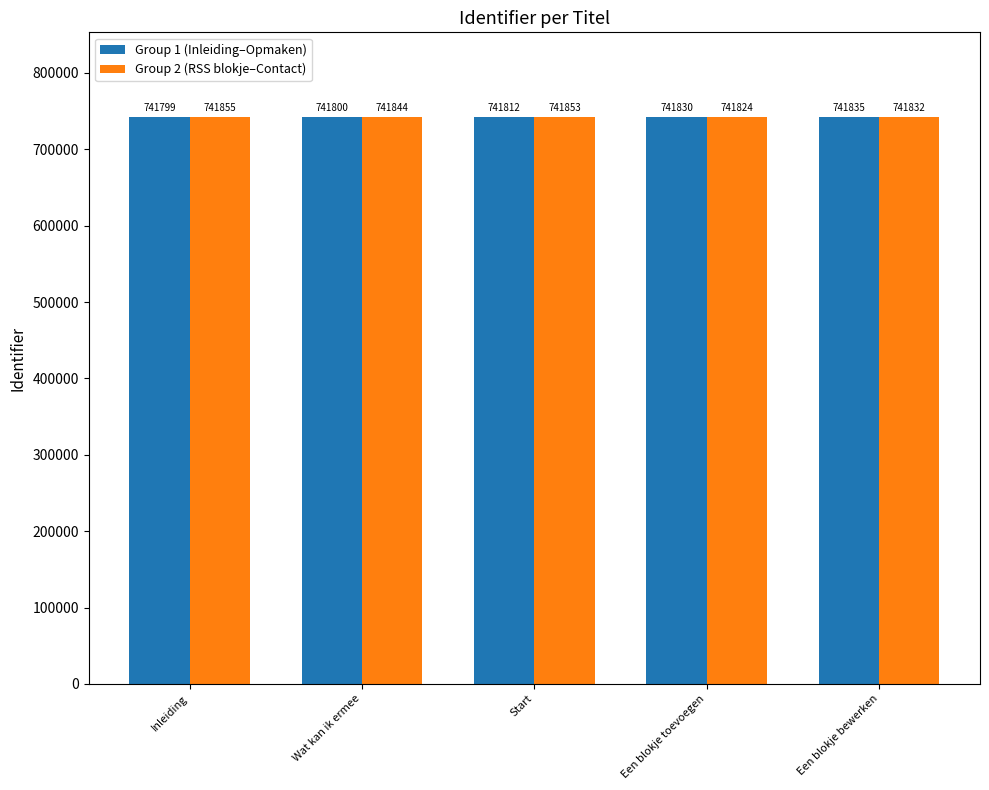

Rank the series at Een blokje toevoegen from highest to lowest value.

Group 1 (Inleiding–Opmaken), Group 2 (RSS blokje–Contact)